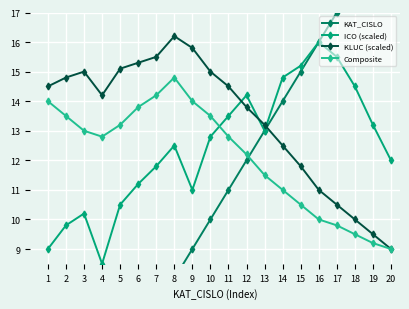

Reading left to right, transcribe all the data shown in this chart.

KAT_CISLO: 1=1.0	2=2.0	3=3.0	4=4.0	5=5.0	6=6.0	7=7.0	8=8.0	9=9.0	10=10.0	11=11.0	12=12.0	13=13.0	14=14.0	15=15.0	16=16.0	17=17.0	18=18.0	19=19.0	20=20.0
ICO (scaled): 1=9.0	2=9.8	3=10.2	4=8.5	5=10.5	6=11.2	7=11.8	8=12.5	9=11.0	10=12.8	11=13.5	12=14.2	13=13.0	14=14.8	15=15.2	16=16.0	17=15.5	18=14.5	19=13.2	20=12.0
KLUC (scaled): 1=14.5	2=14.8	3=15.0	4=14.2	5=15.1	6=15.3	7=15.5	8=16.2	9=15.8	10=15.0	11=14.5	12=13.8	13=13.2	14=12.5	15=11.8	16=11.0	17=10.5	18=10.0	19=9.5	20=9.0
Composite: 1=14.0	2=13.5	3=13.0	4=12.8	5=13.2	6=13.8	7=14.2	8=14.8	9=14.0	10=13.5	11=12.8	12=12.2	13=11.5	14=11.0	15=10.5	16=10.0	17=9.8	18=9.5	19=9.2	20=9.0